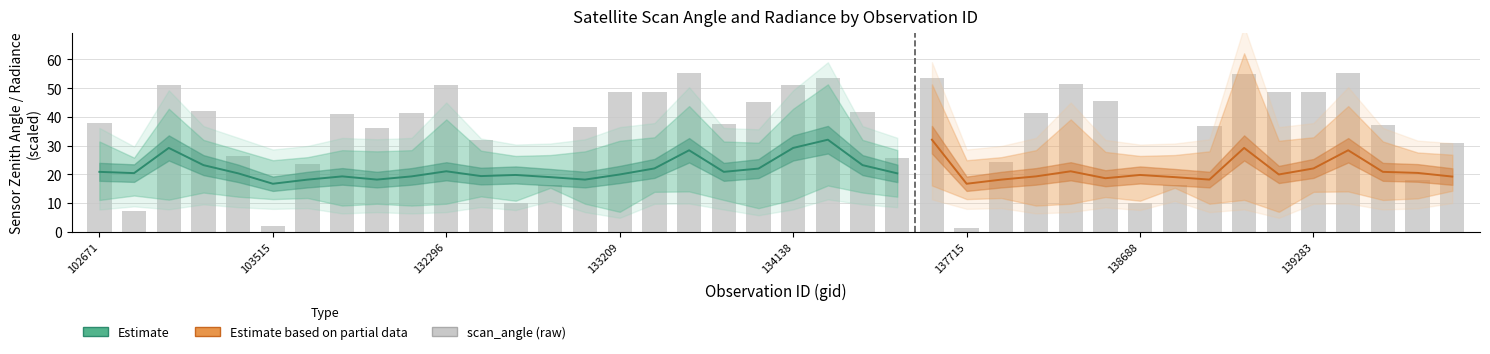

What is the maximum value shown in the chart?

68.2